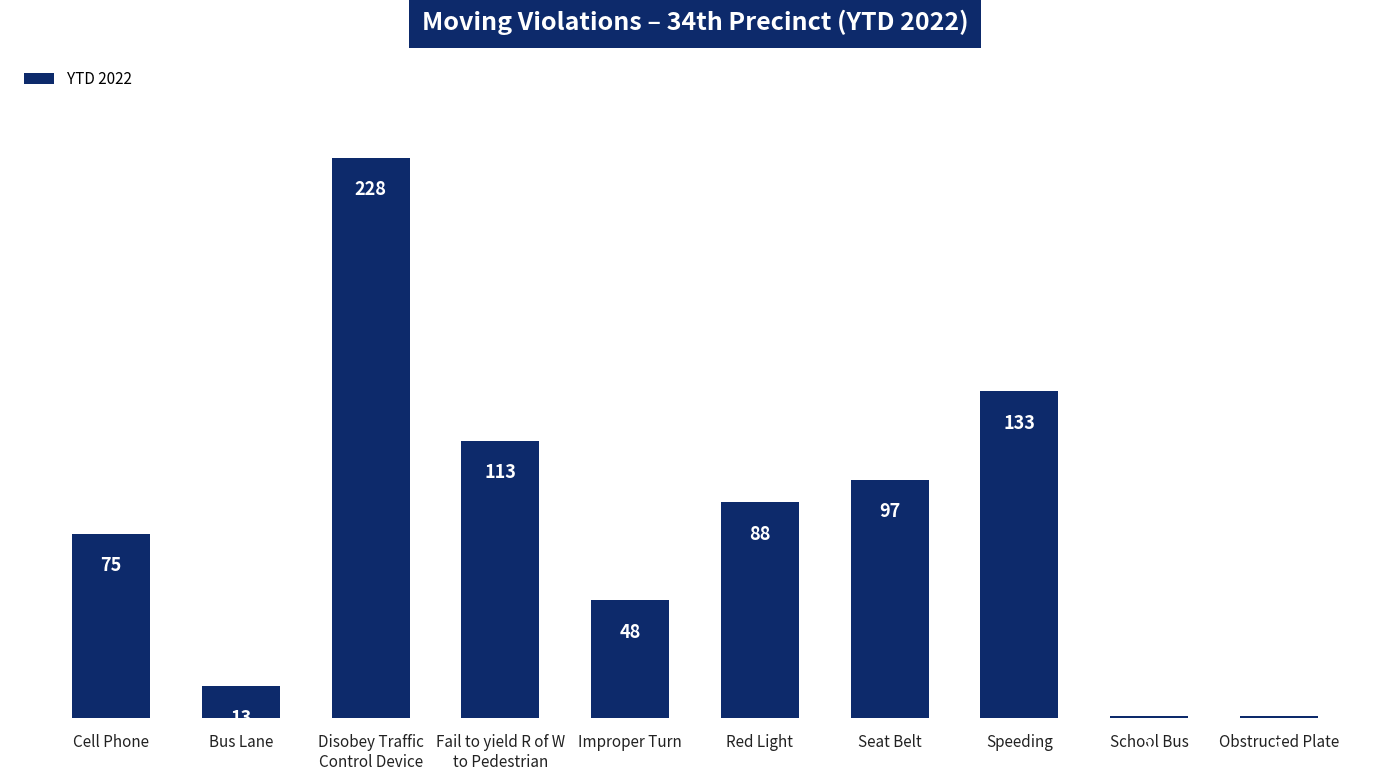

Is it true that the value at Disobey Traffic
Control Device is 228?

True